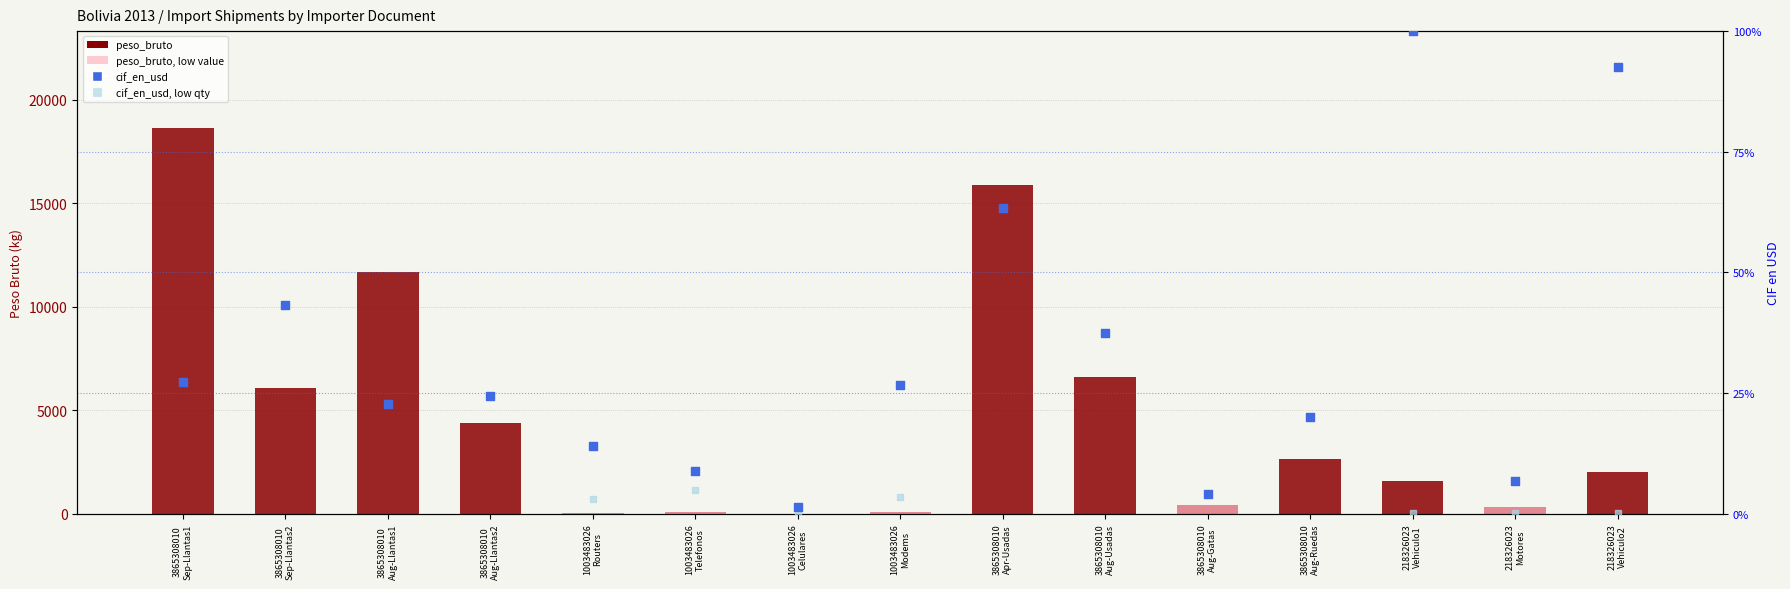

Which series reaches the maximum Y coordinate?

peso_bruto